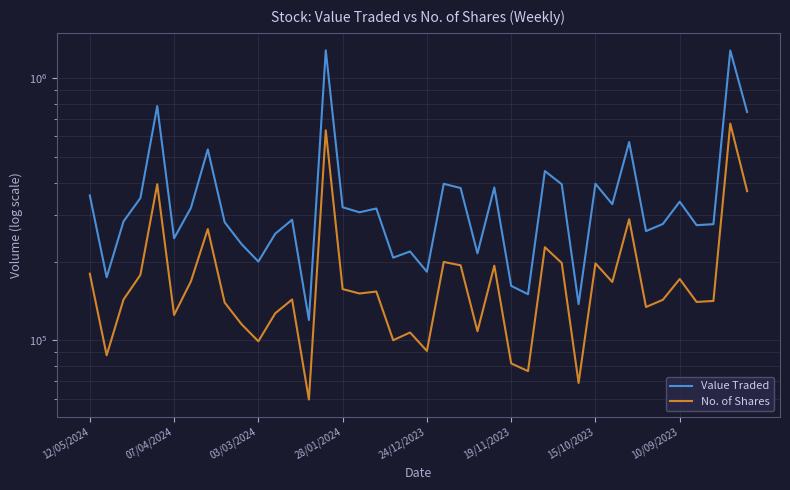

True or false: Value Traded and No. of Shares intersect in this chart.

False